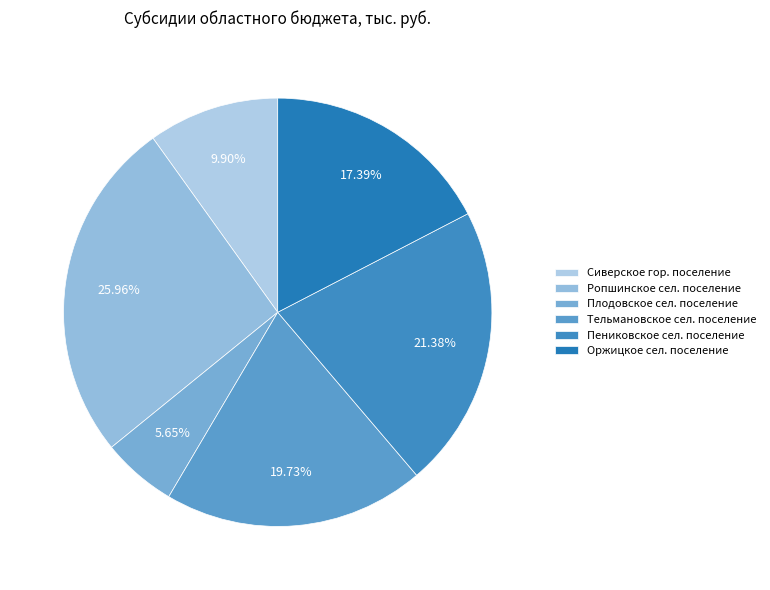

Which slice is the largest?

Ропшинское сел. поселение